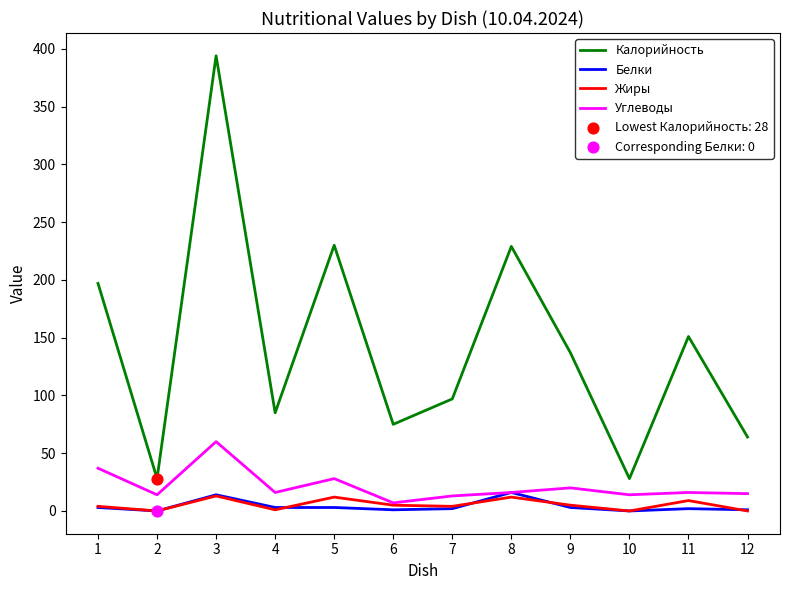

At which category is the sum across all series the highest?

3